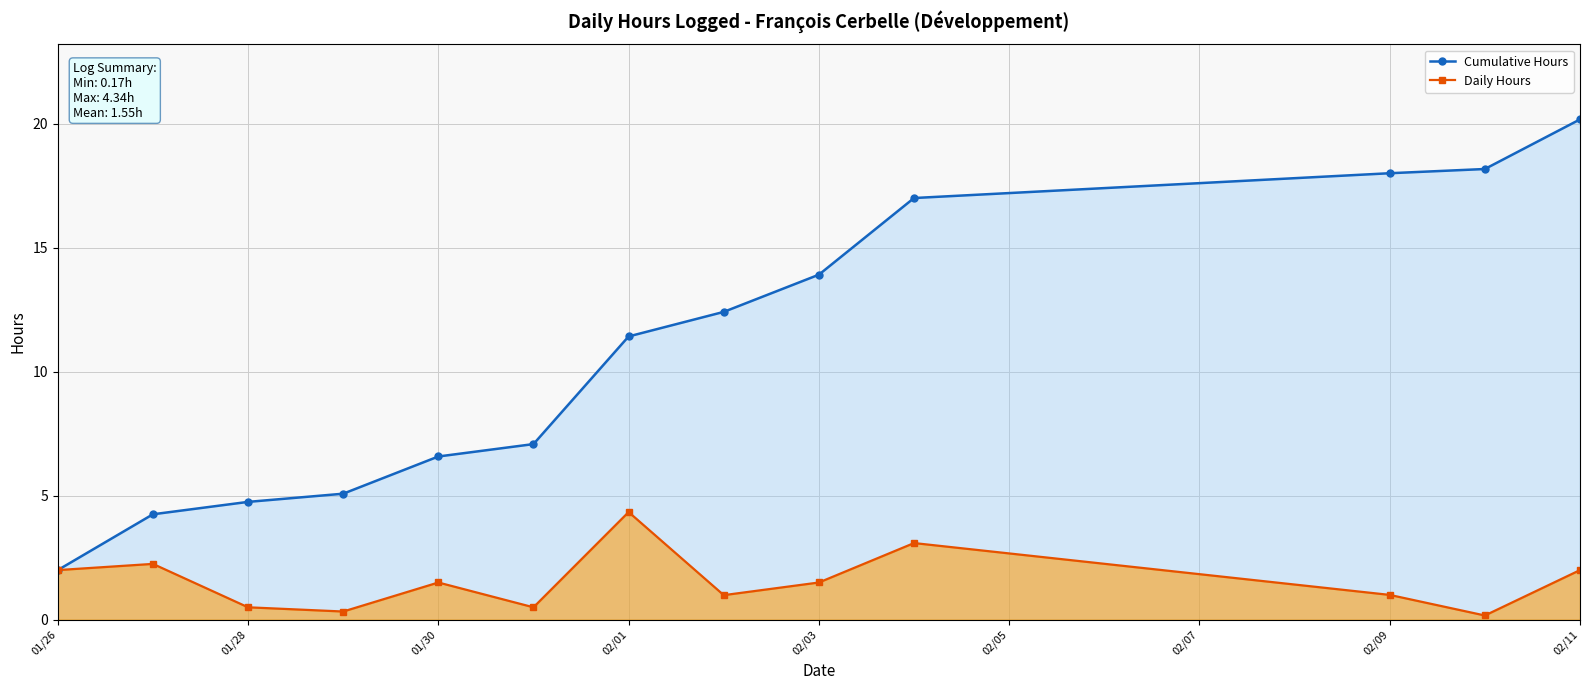

How many distinct data groups are displayed?

2